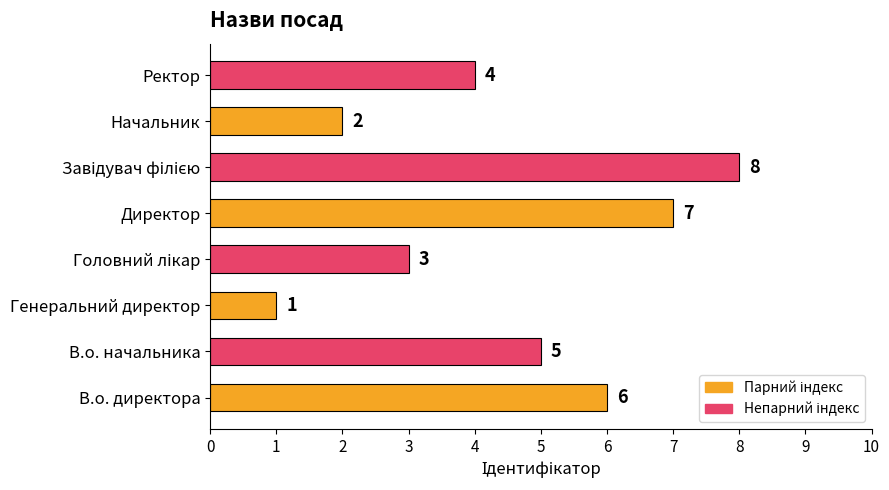

How many categories are shown in the chart?

8